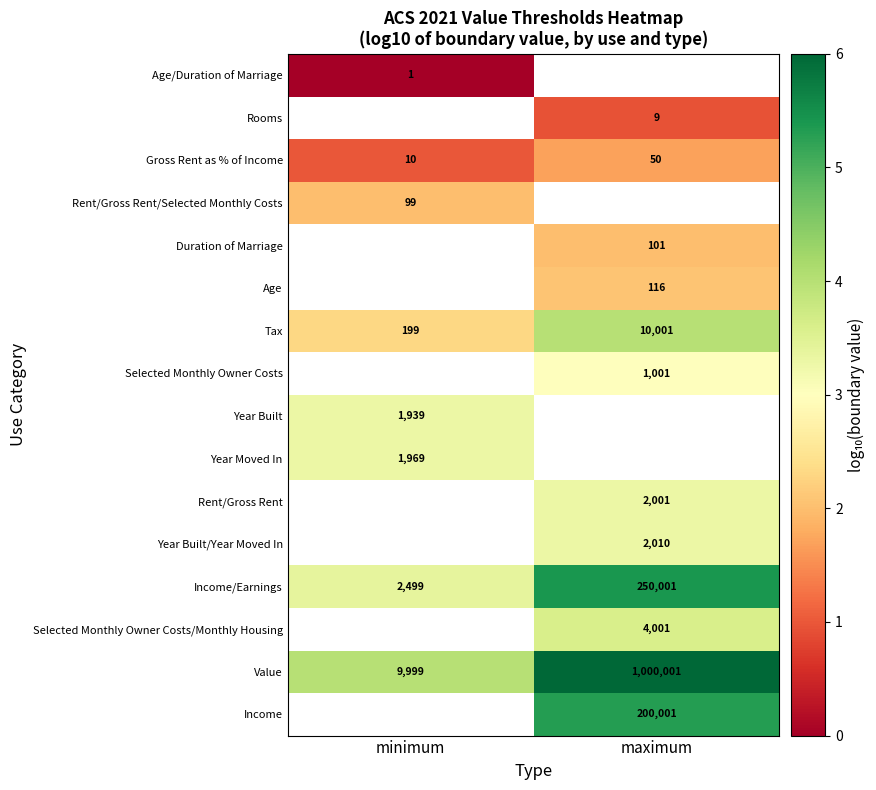

True or false: Tax has a value of 95 at minimum.

False